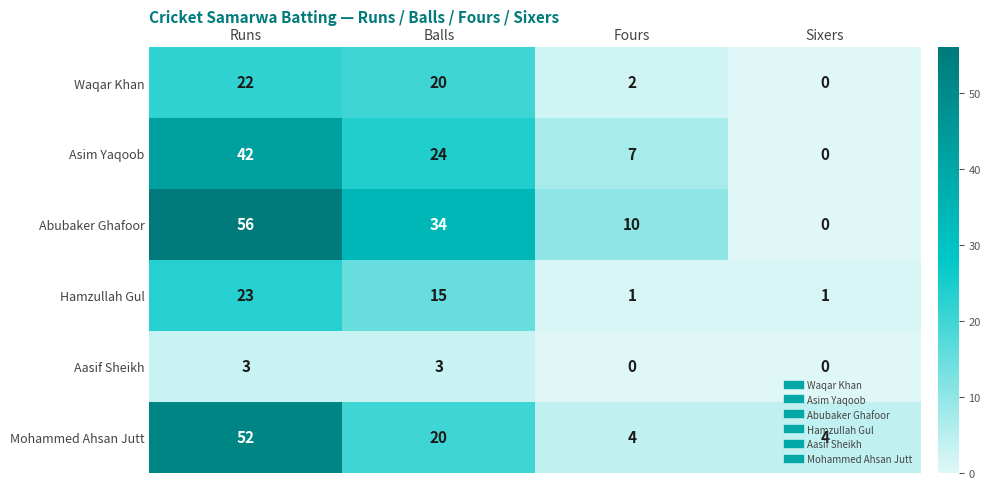

Rank the series by their maximum value, from lowest to highest.

Aasif Sheikh, Waqar Khan, Hamzullah Gul, Asim Yaqoob, Mohammed Ahsan Jutt, Abubaker Ghafoor